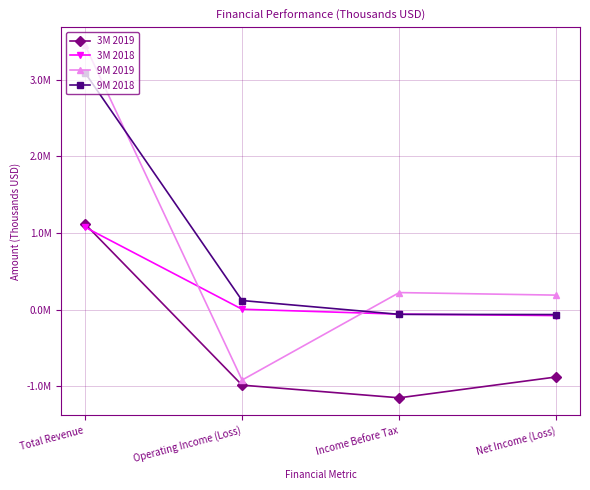

At how many categories does at least one series exceed 819017?

1